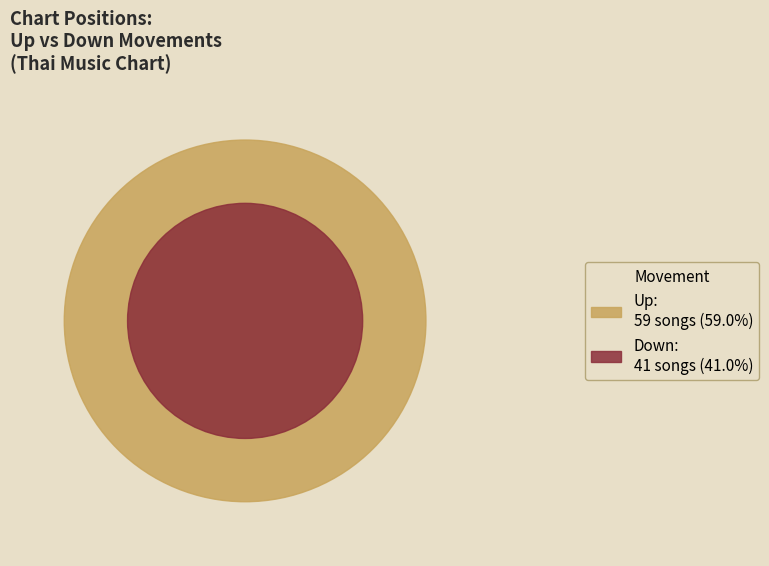

Which category has the smallest portion of the pie?

down